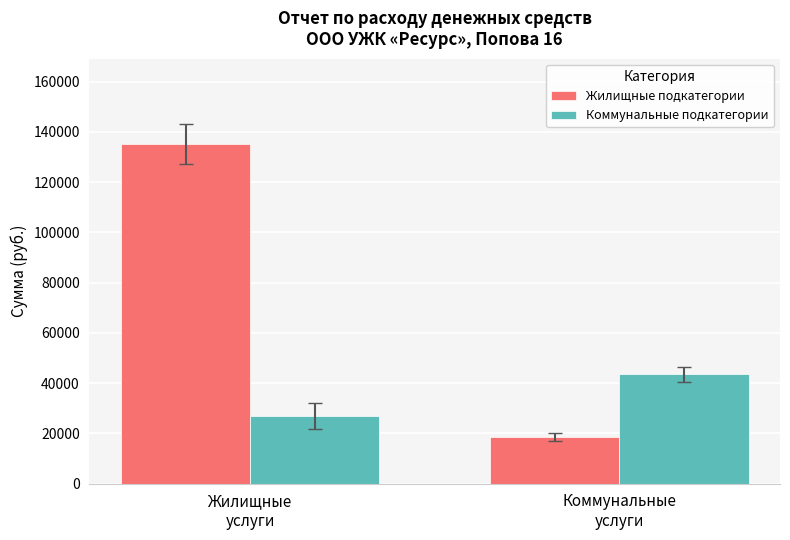

Rank the series by their average value, from lowest to highest.

Коммунальные подкатегории, Жилищные подкатегории